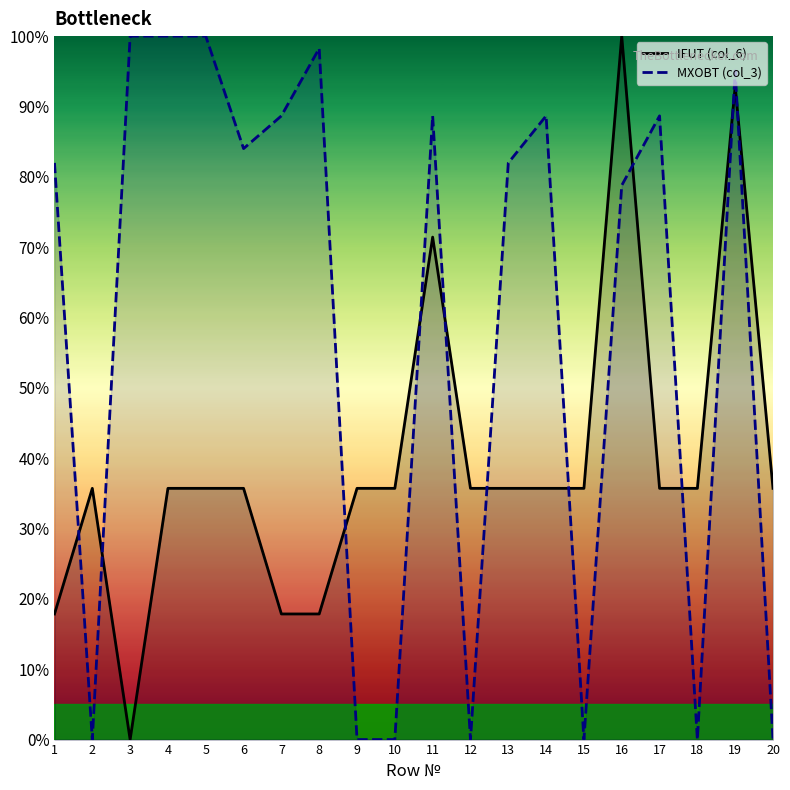

Where is the first local minimum for IFUT (col_6)?

3